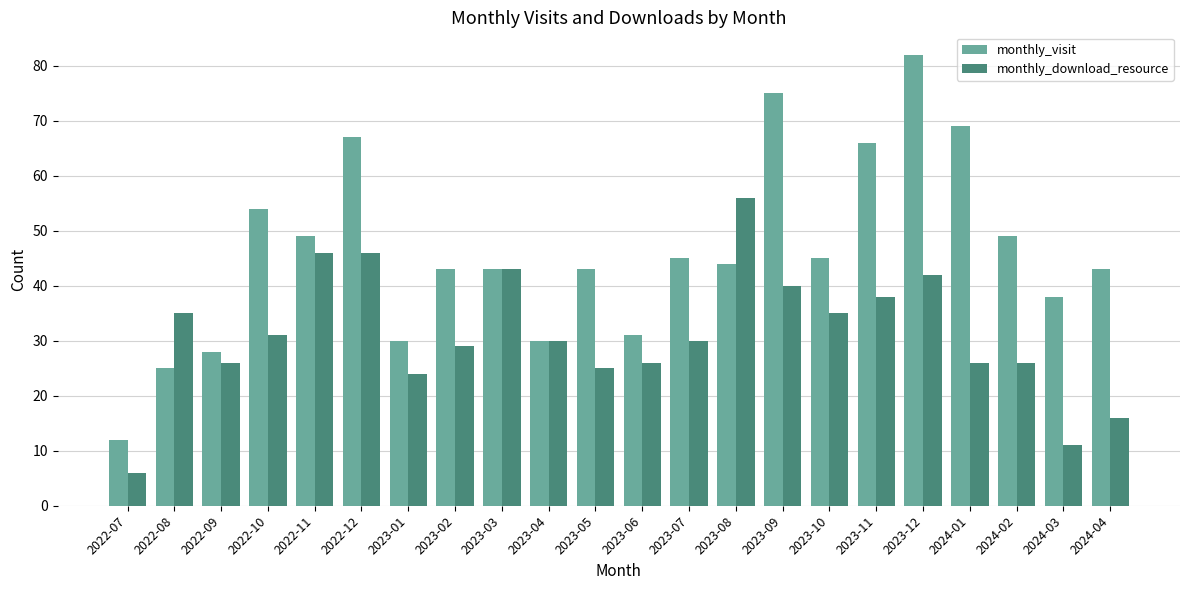

True or false: monthly_visit has a value of 66 at 2023-11.

True